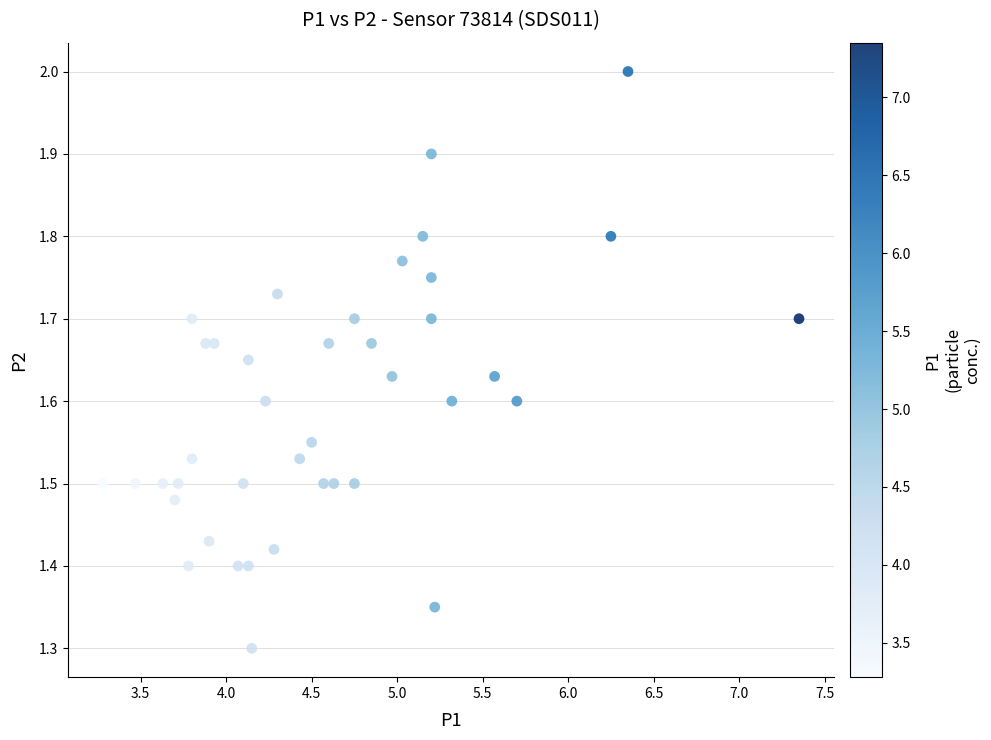

What is the range of X values (max minus min)?

4.1